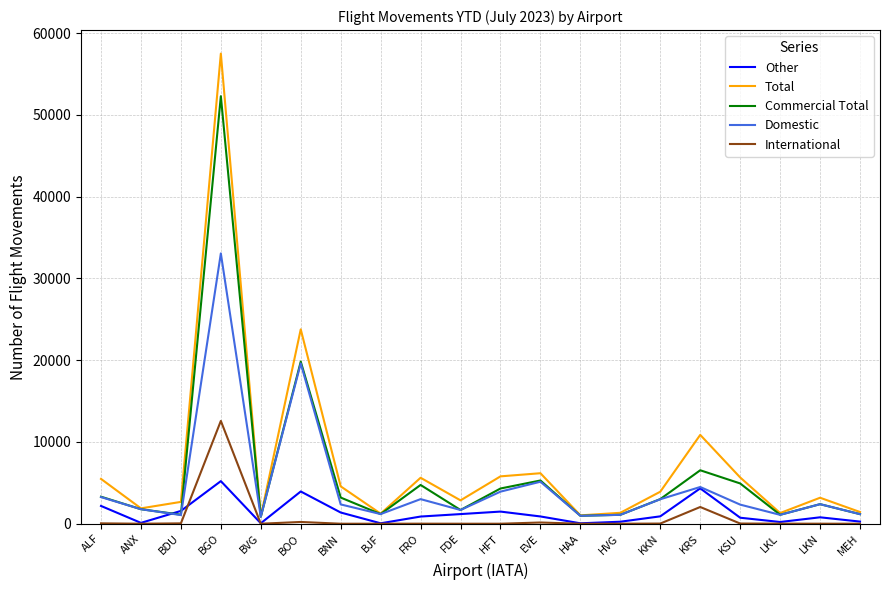

Rank the series by their maximum value, from highest to lowest.

Total, Commercial Total, Domestic, International, Other